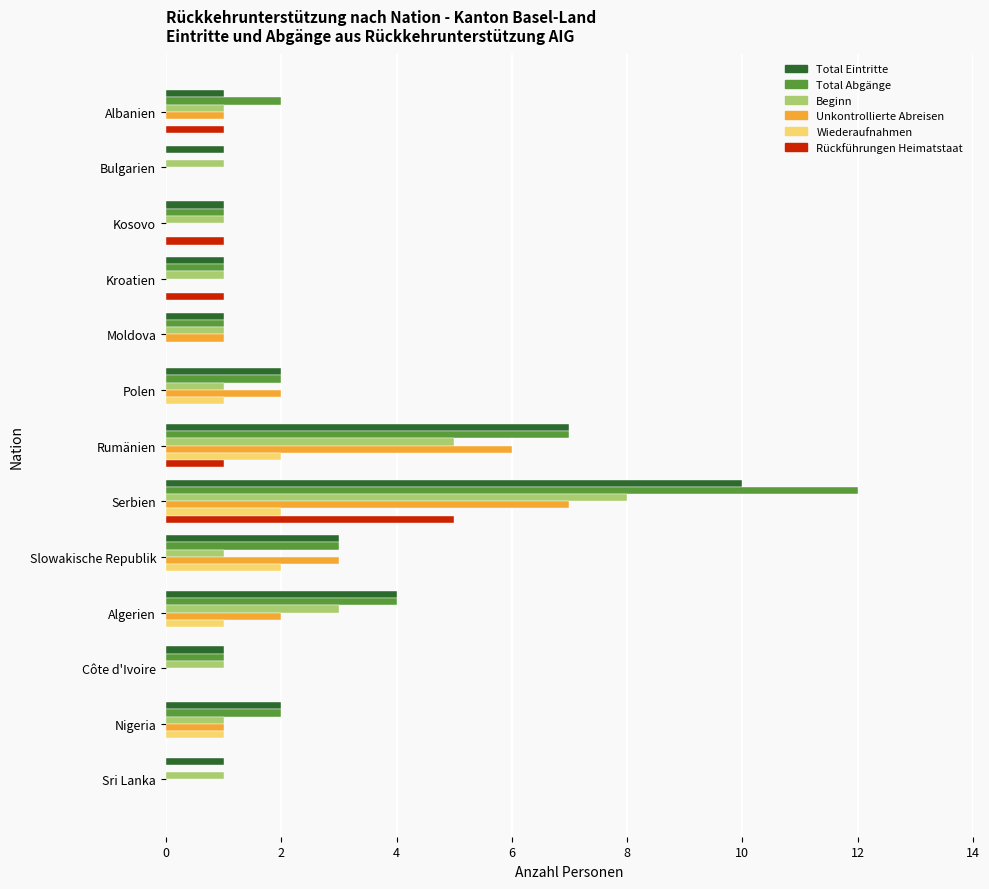

At which category is the sum across all series the highest?

Serbien